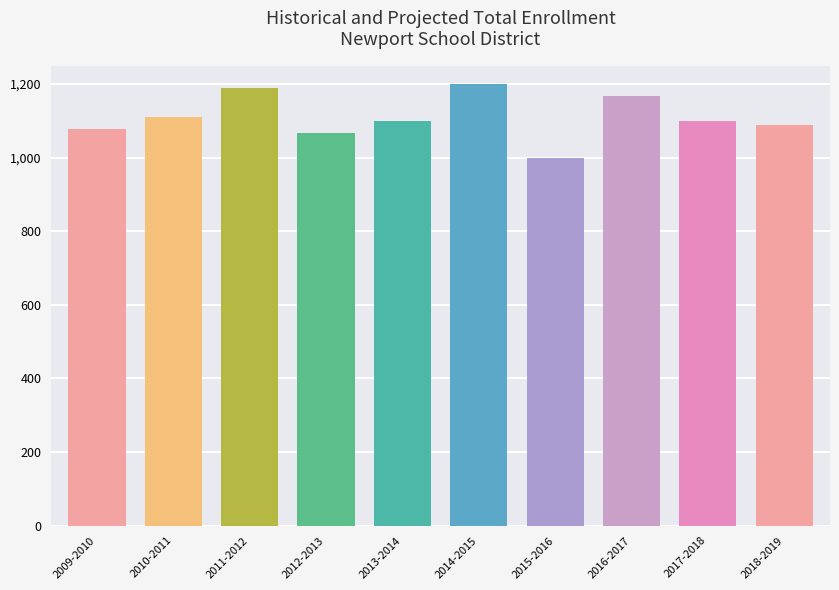

How many data points are above 1100?

4